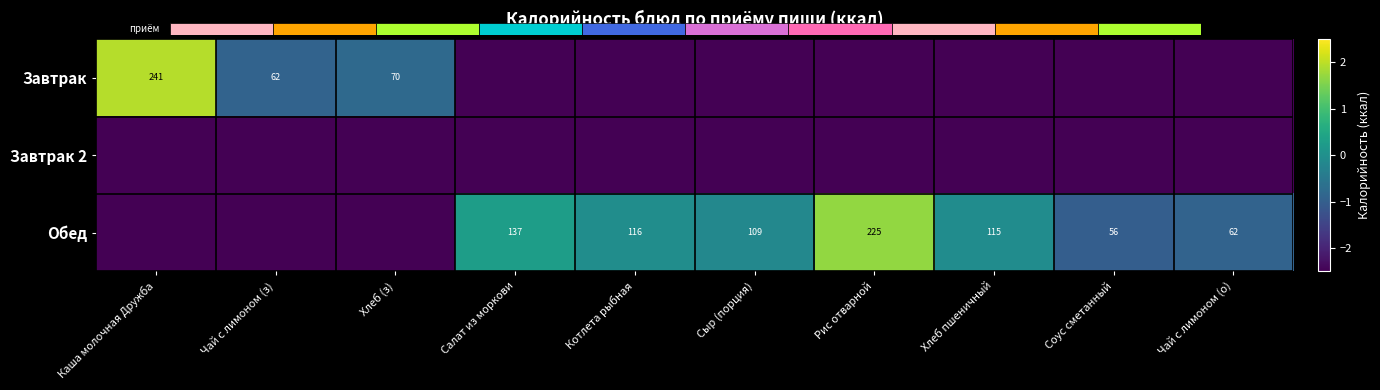

The value of Обед at Хлеб пшеничный is 115.0. True or false?

True